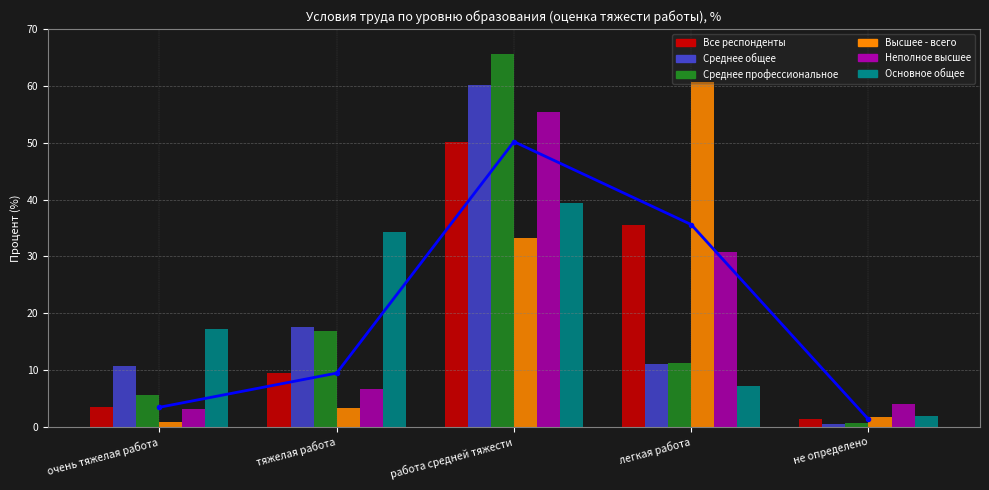

Is it true that Среднее профессиональное equals 65.6 at работа средней тяжести?

True